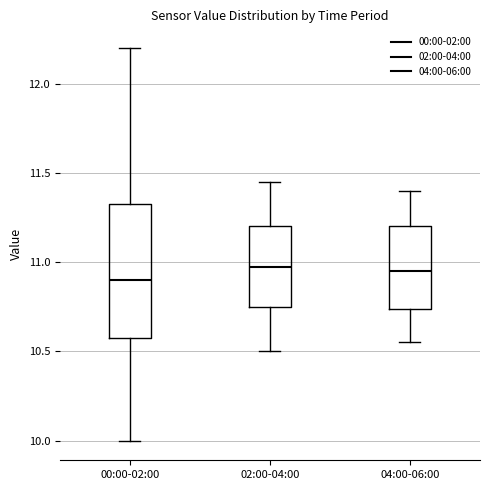

Comparing the boxes themselves (not the whiskers), which one is the tallest?

00:00-02:00